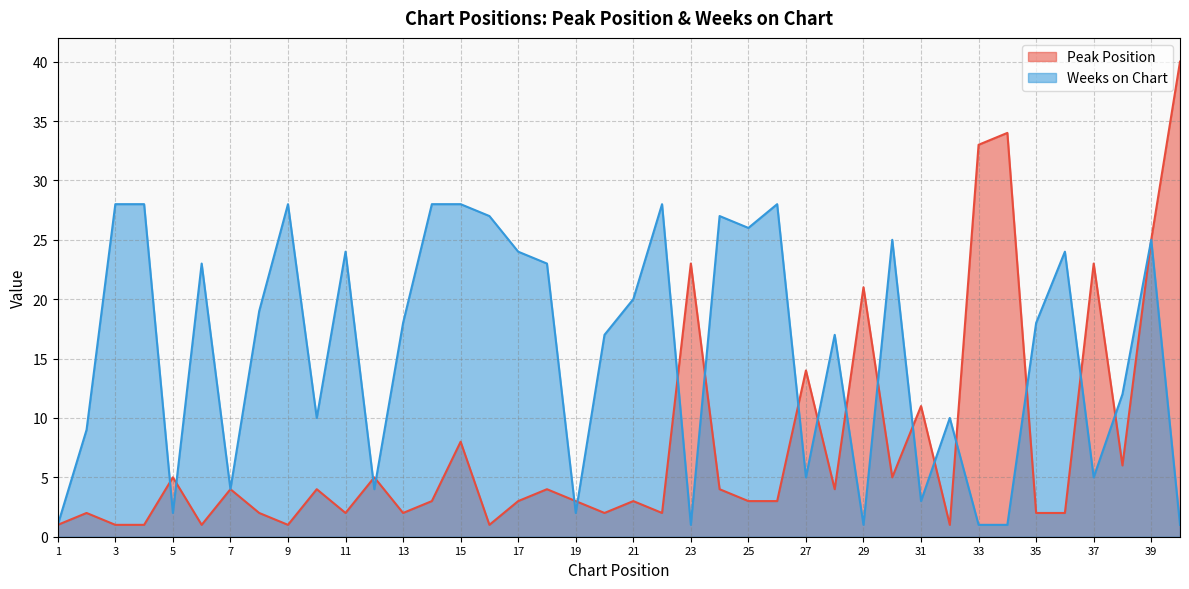

Reading right to left, what are all the values shown in this chart?

Peak Position: 40	25	6	23	2	2	34	33	1	11	5	21	4	14	3	3	4	23	2	3	2	3	4	3	1	8	3	2	5	2	4	1	2	4	1	5	1	1	2	1
Weeks on Chart: 1	25	12	5	24	18	1	1	10	3	25	1	17	5	28	26	27	1	28	20	17	2	23	24	27	28	28	18	4	24	10	28	19	4	23	2	28	28	9	1